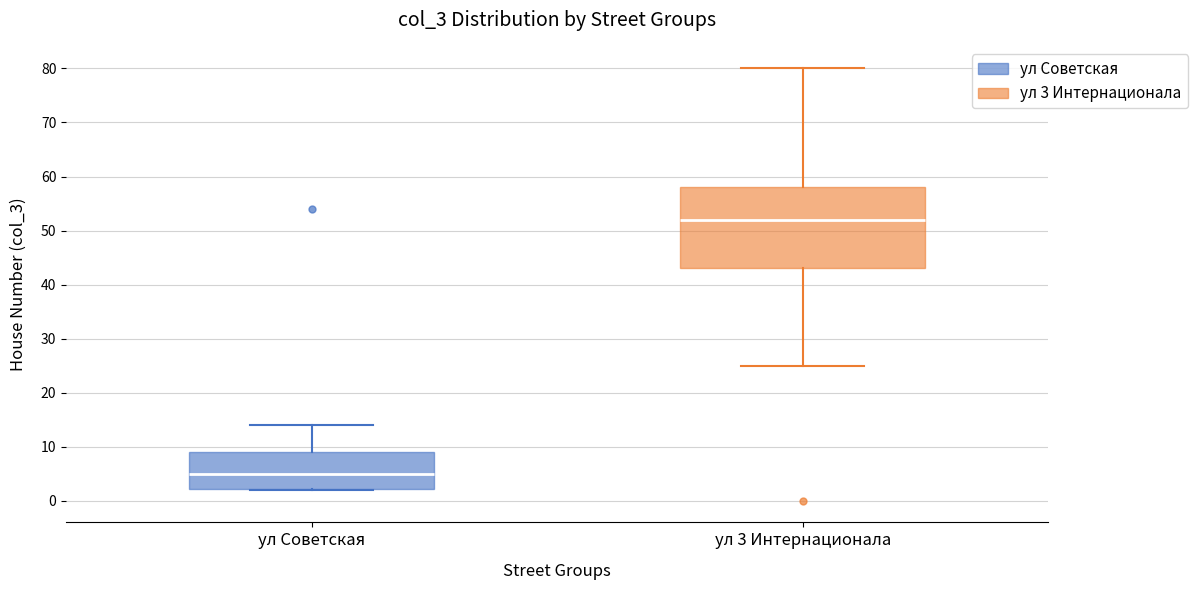

Reading left to right, read every box against the y-axis: the position of its median line, the range the box covers, and the ends of its whiskers. The values are not printed on the chart, so give them approximately, as read against the axis.

ул Советская: median 5, box 2 to 9, whiskers 2 to 14
ул 3 Интернационала: median 52, box 43 to 58, whiskers 25 to 80